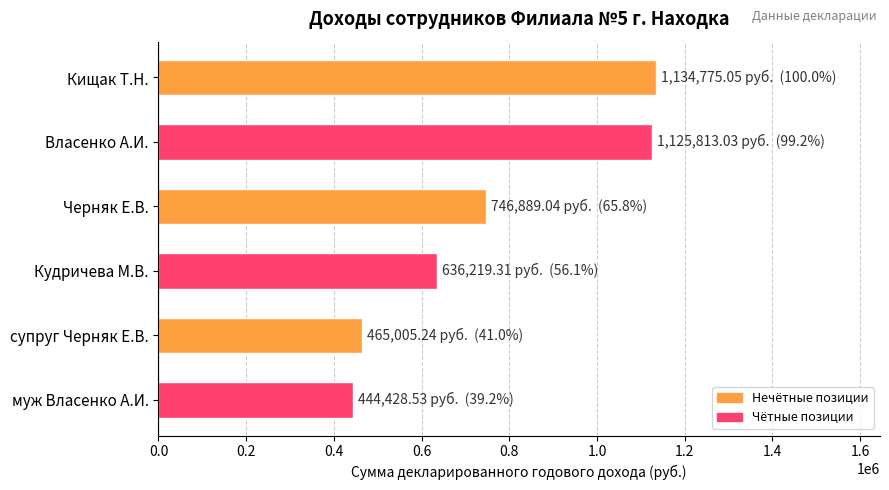

Which has a higher value, муж Власенко А.И. or Кудричева М.В.?

Кудричева М.В.